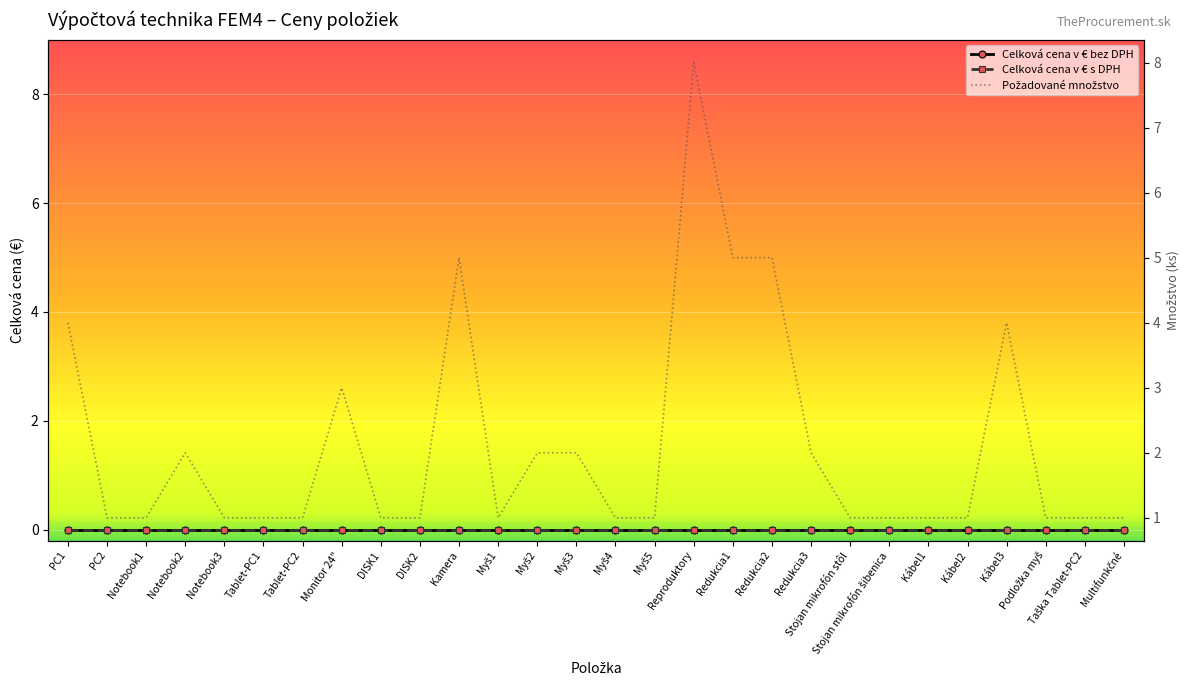

Which series changed the most between Stojan mikrofón šibenica and Multifunkčné?

Celková cena v € bez DPH